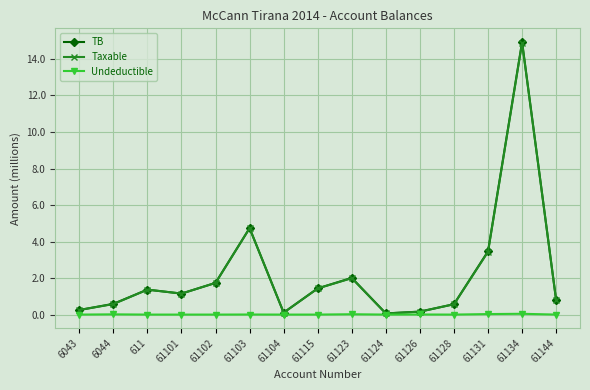

Which series has the largest range (max minus min)?

TB